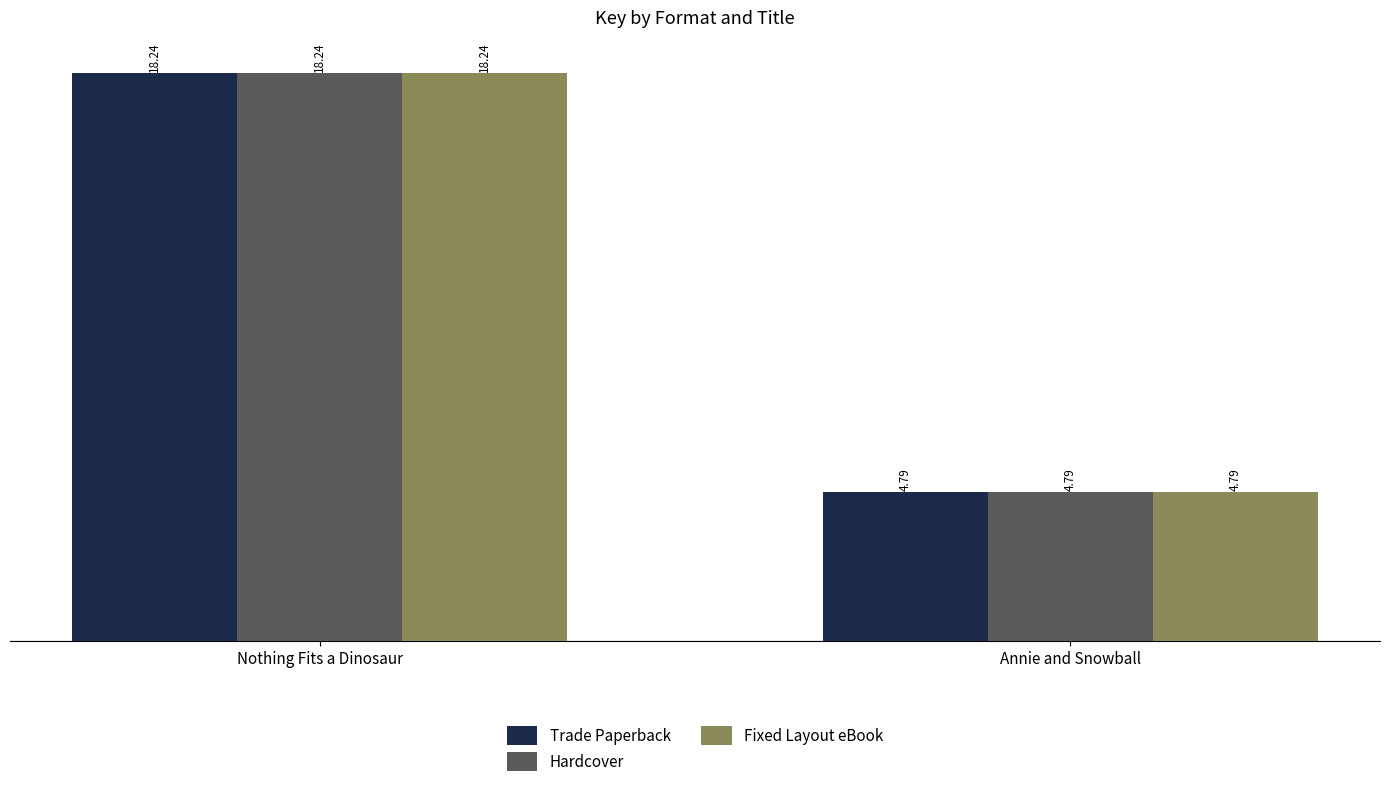

Rank the categories by Hardcover value from highest to lowest.

Nothing Fits a Dinosaur, Annie and Snowball